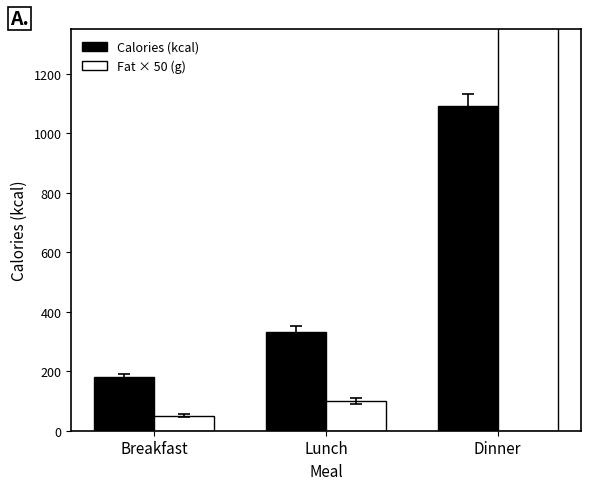

Which label corresponds to the largest value in the chart?

Dinner